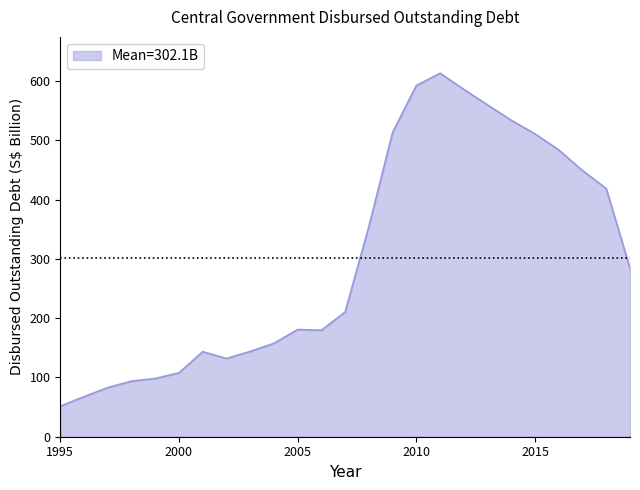

What is the difference between the maximum and minimum values?

561.8